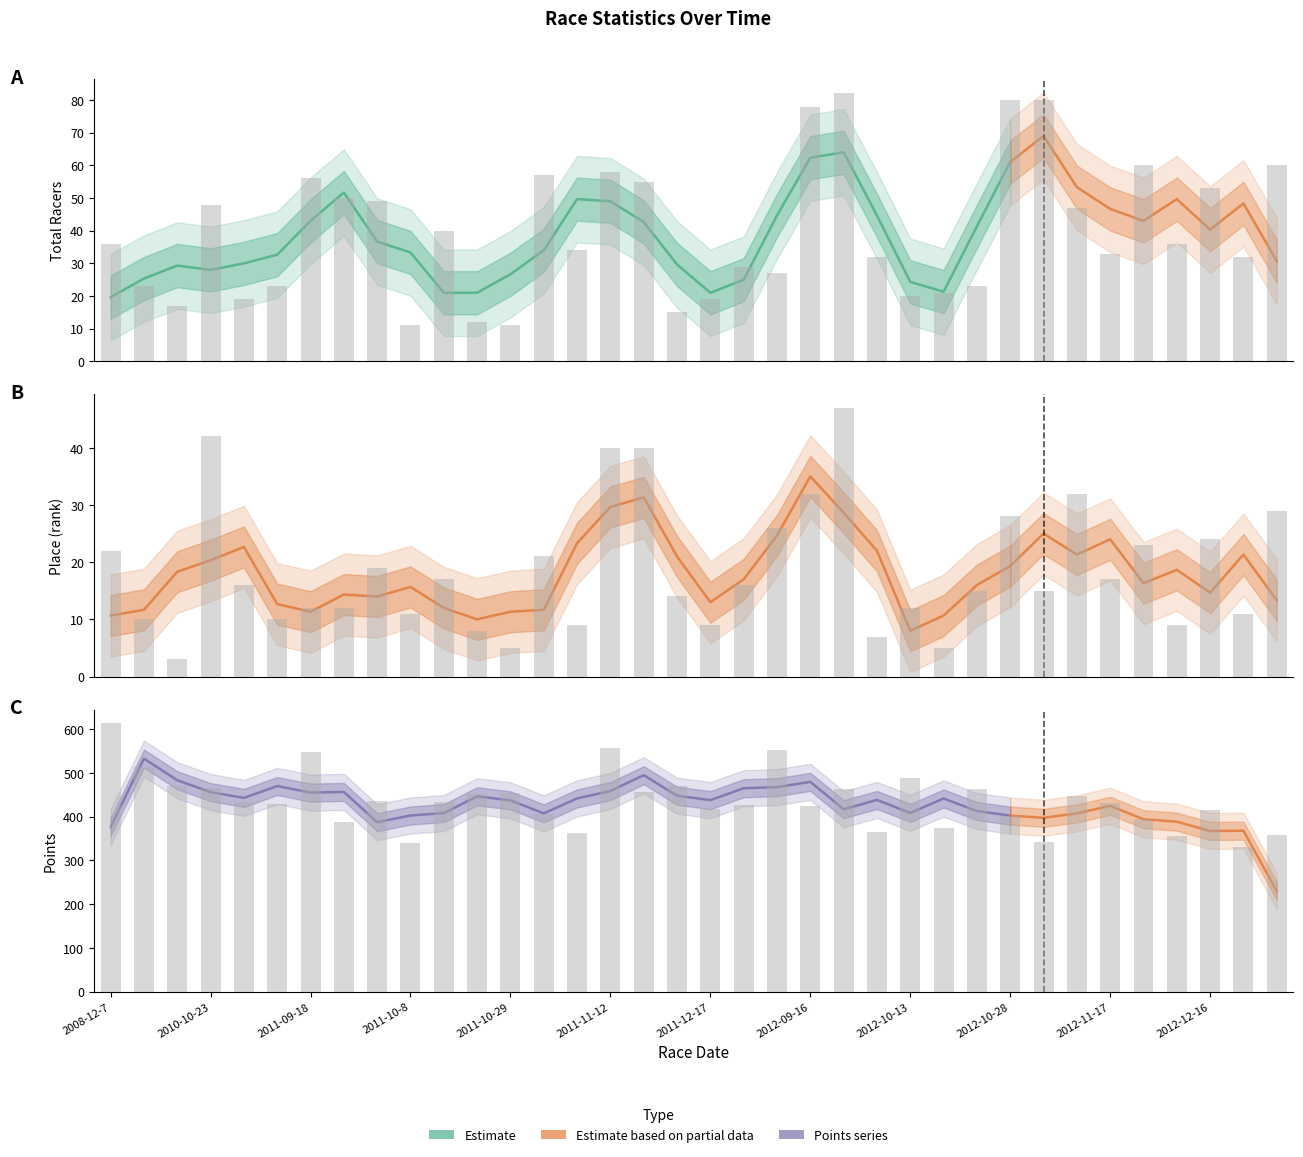

Which series has the largest total across all categories?

Points